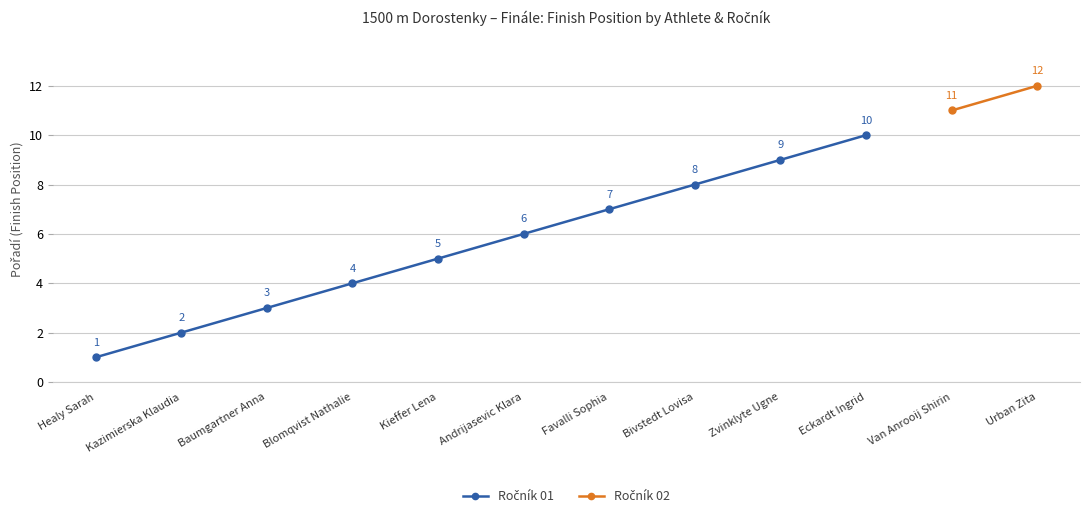

The value at Andrijasevic Klara is 6. True or false?

True